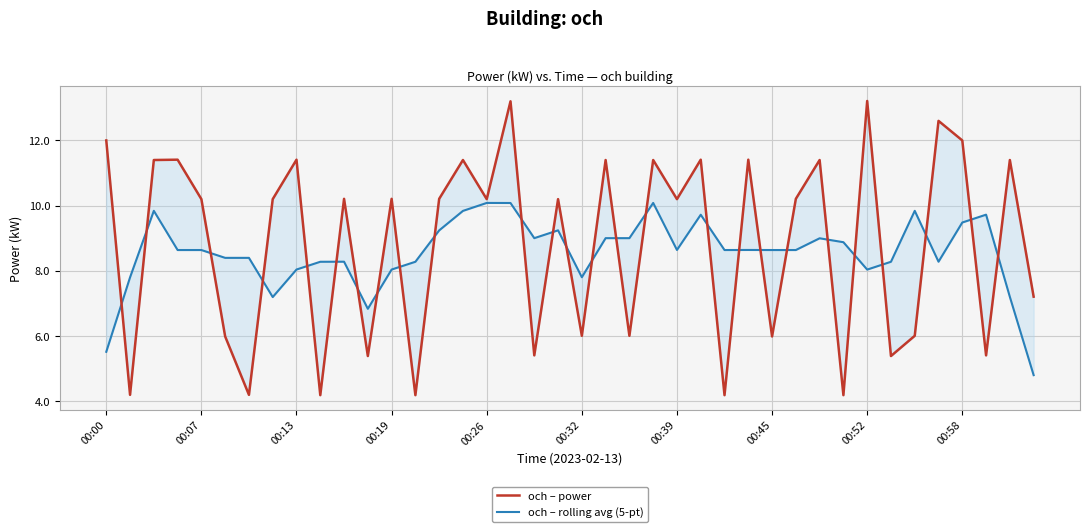

What is the difference between the maximum and minimum values in the och – rolling avg (5-pt) series?

5.3